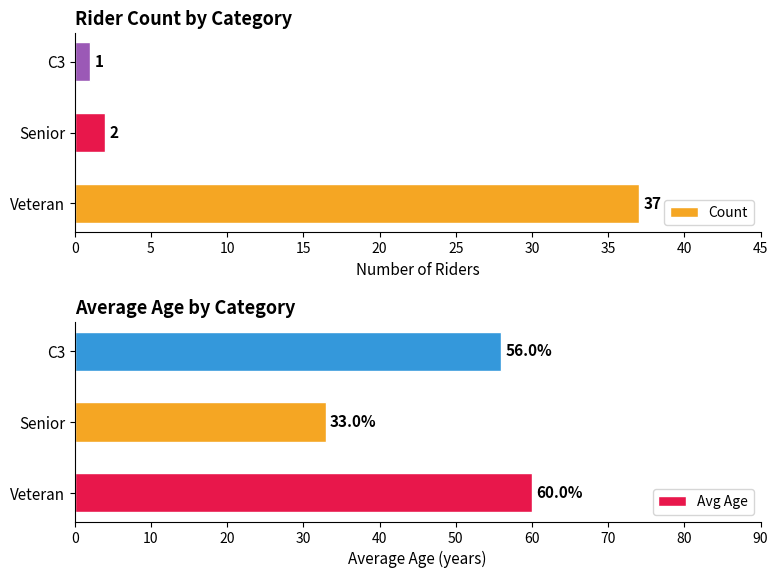

What is the average value of the Count series?

13